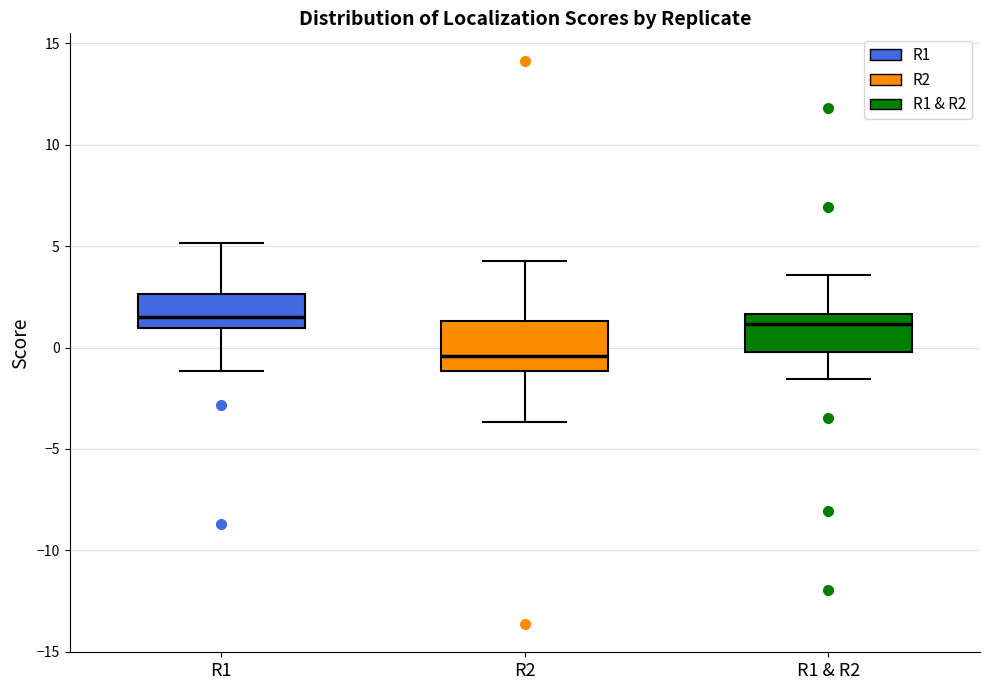

Reading left to right, transcribe this box plot: for each box, give where its median line is, the range the box spans, and where its two whiskers end, as read against the y-axis. The values are not printed on the chart, so give them approximately, as read against the axis.

R1: median 1.5, box 1.0 to 2.5, whiskers -1.0 to 5.0
R2: median -0.5, box -1.0 to 1.5, whiskers -3.5 to 4.5
R1 & R2: median 1.0, box 0.0 to 1.5, whiskers -1.5 to 3.5